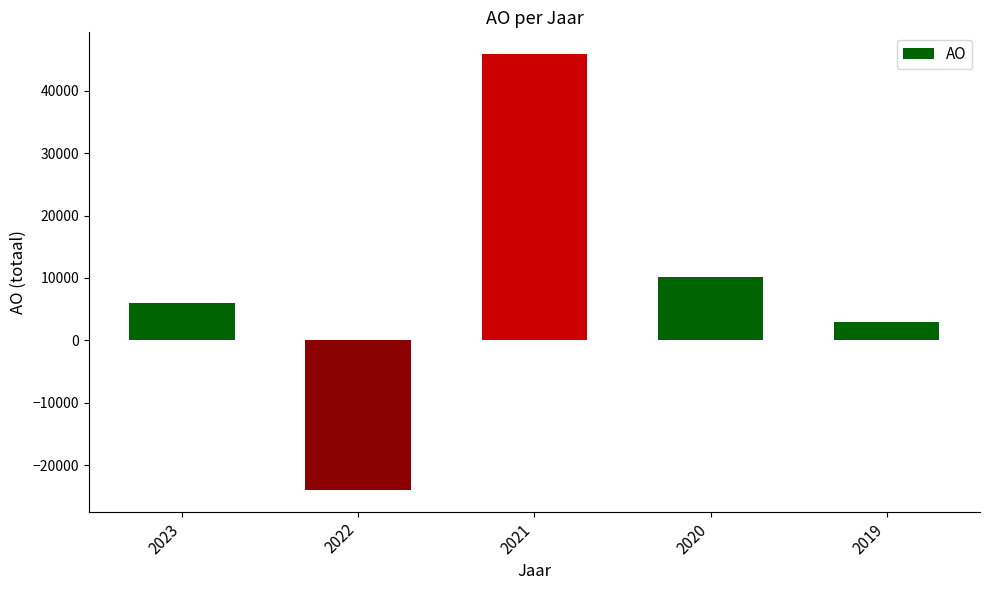

How many data points are less than 6000?

2